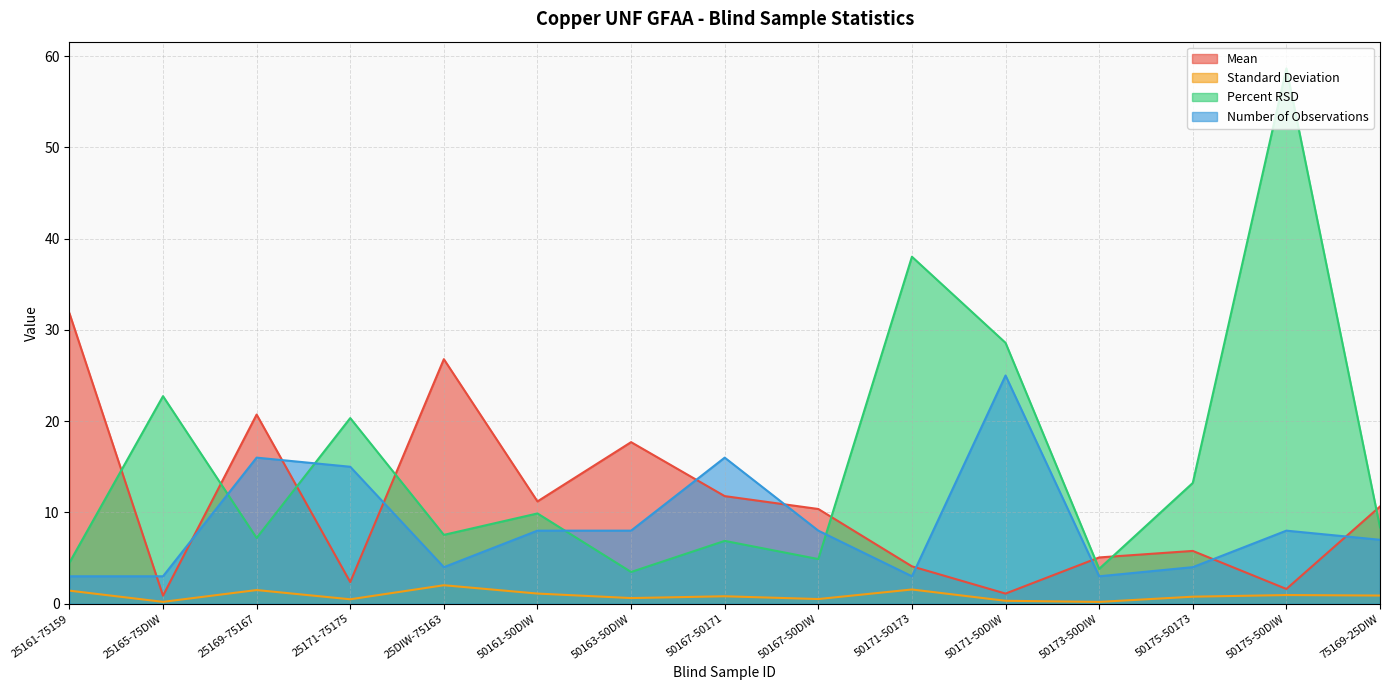

The Number of Observations series shows 12.6 at 50161-50DIW. True or false?

False